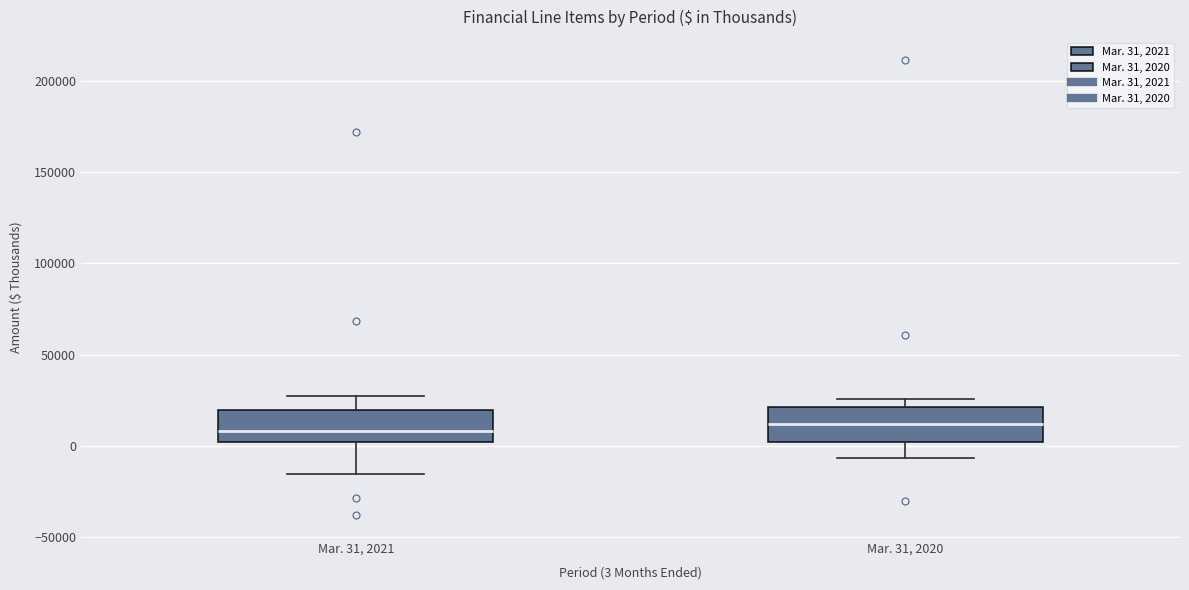

Reading left to right, read every box against the y-axis: the position of its median line, the range the box covers, and the ends of its whiskers. The values are not printed on the chart, so give them approximately, as read against the axis.

Mar. 31, 2021: median 10000, box 0 to 20000, whiskers -15000 to 25000
Mar. 31, 2020: median 10000, box 0 to 20000, whiskers -5000 to 25000